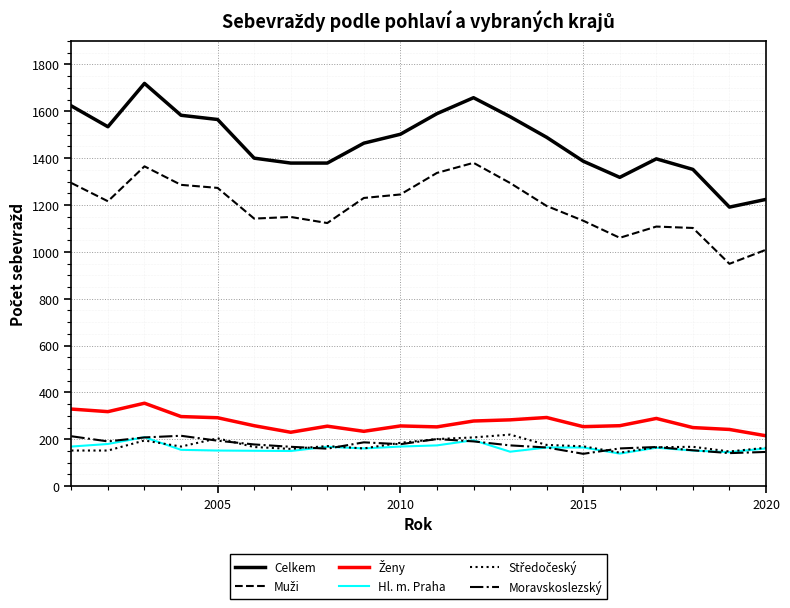

Which series has the widest spread of values?

Celkem